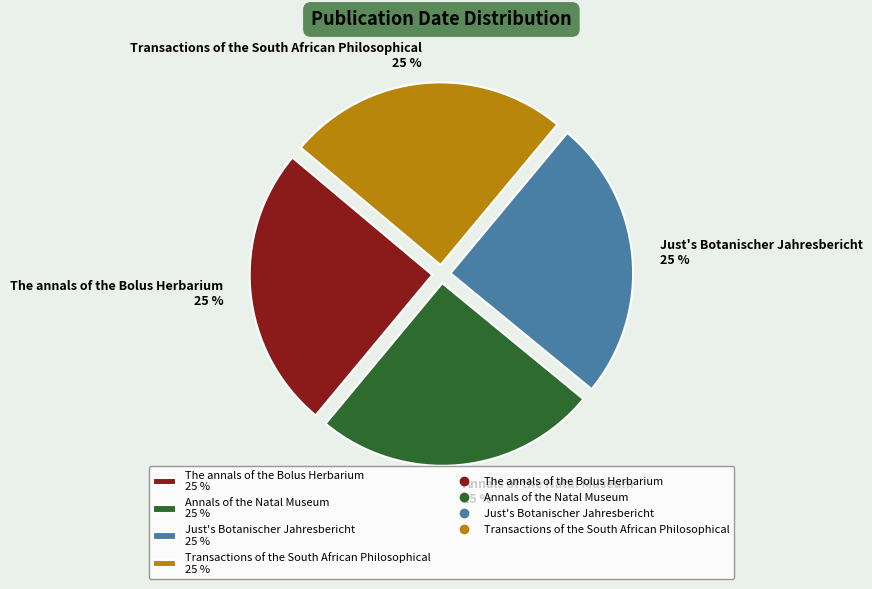

Is Annals of the Natal Museum 25 % the majority of the pie?

No